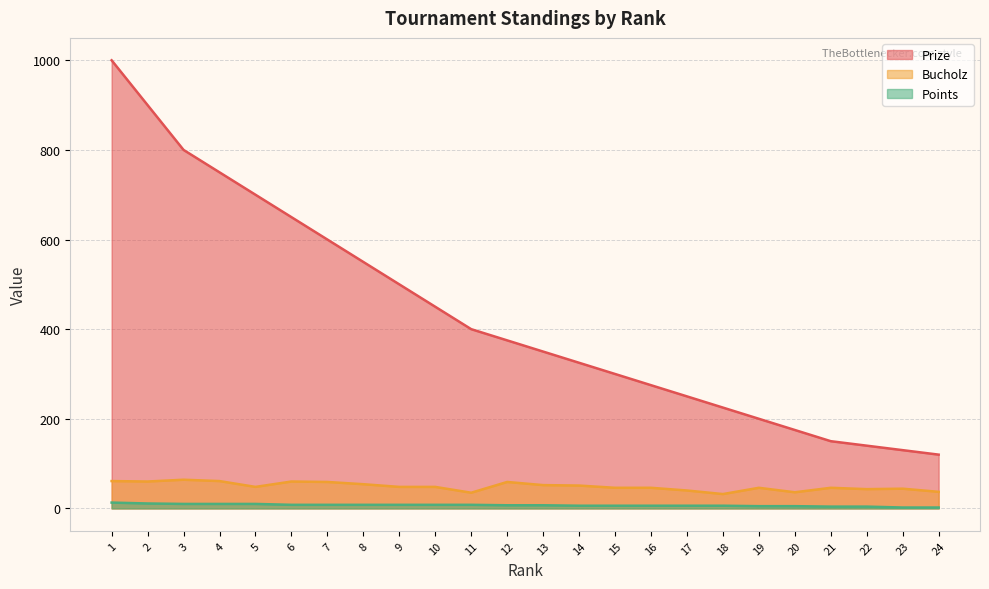

True or false: Prize has more than 0 points higher than both neighbors.

False